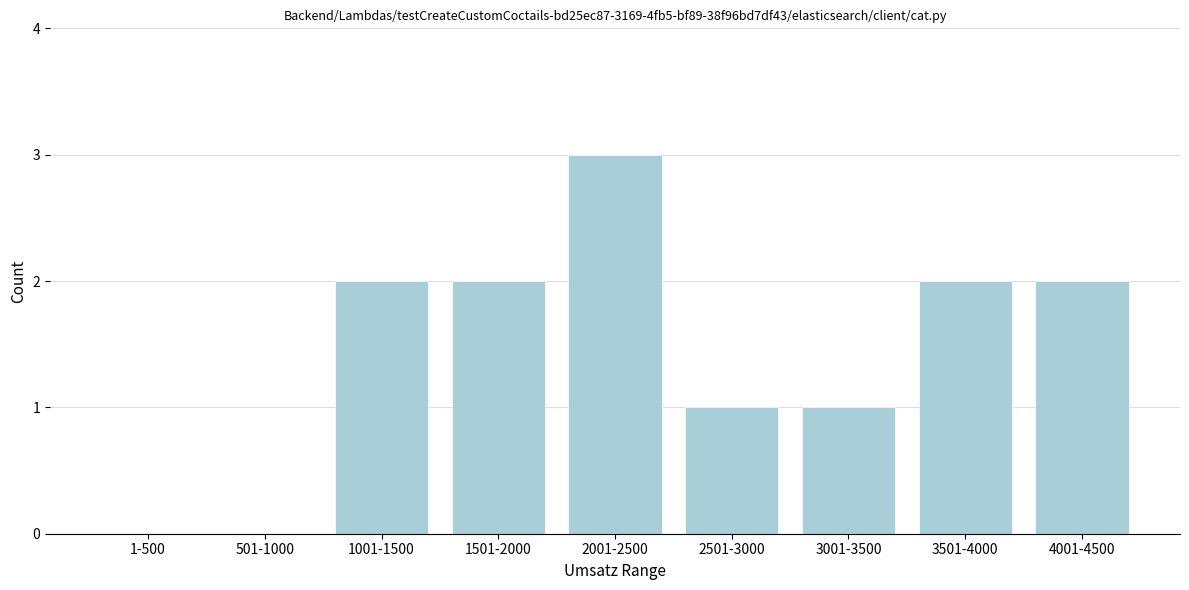

Reading left to right, transcribe all the data shown in this chart.

1-500=0	501-1000=0	1001-1500=2	1501-2000=2	2001-2500=3	2501-3000=1	3001-3500=1	3501-4000=2	4001-4500=2